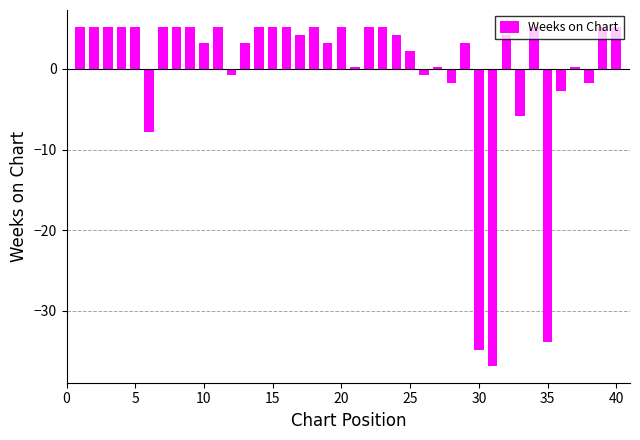

What is the minimum value shown in the chart?

-36.8